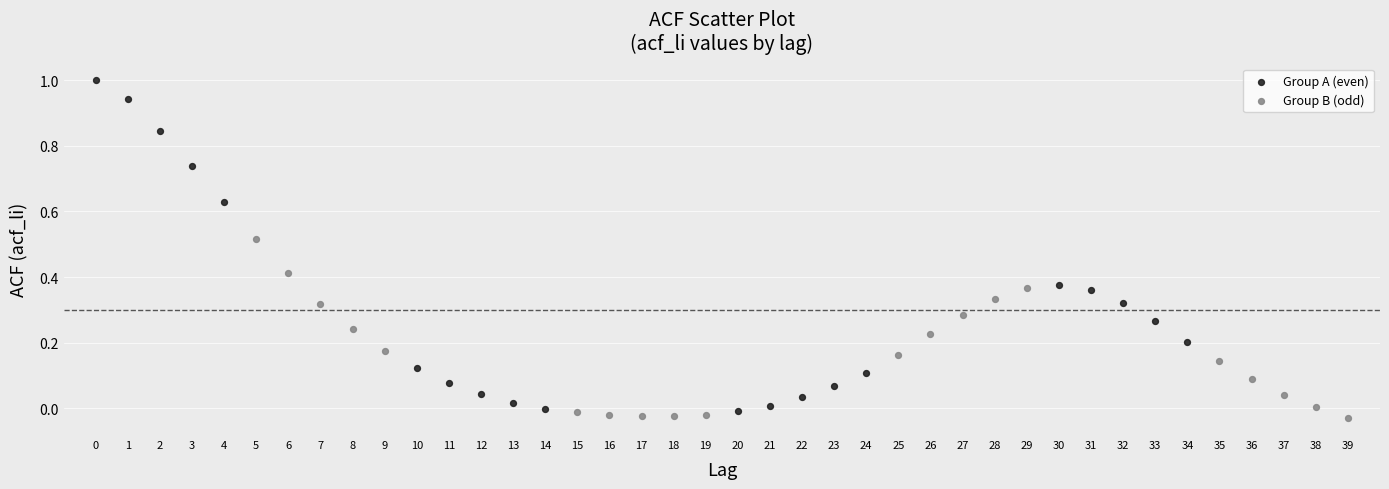

Which series has the widest spread of Y values?

Group A (even)